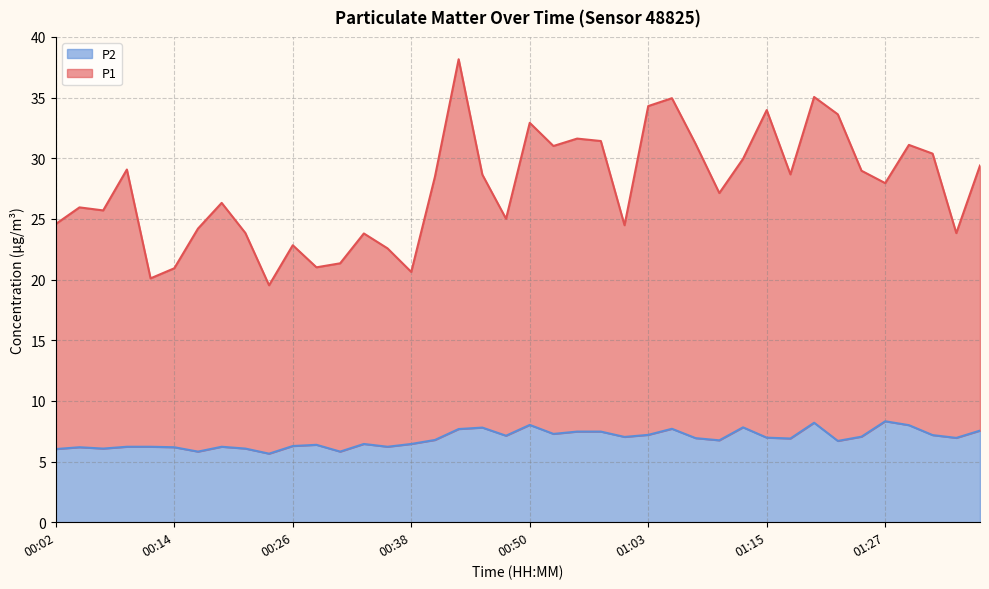

At which label does P1 first exceed 28?

00:09